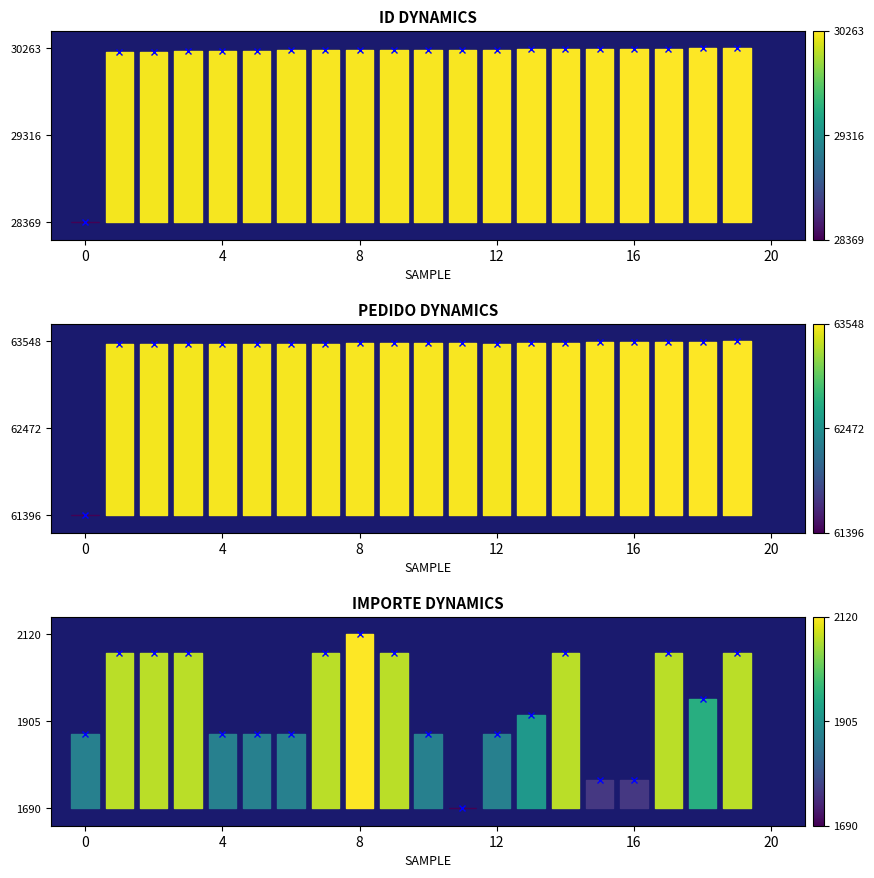

Where is the first local minimum for pedido markers?

12